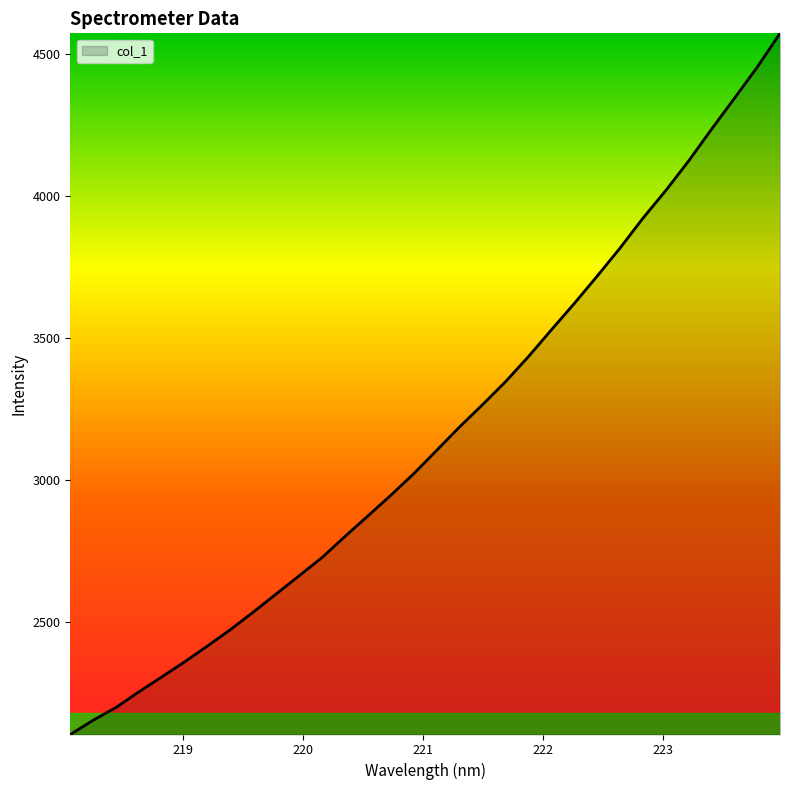

What is the minimum value shown in the chart?

2102.7